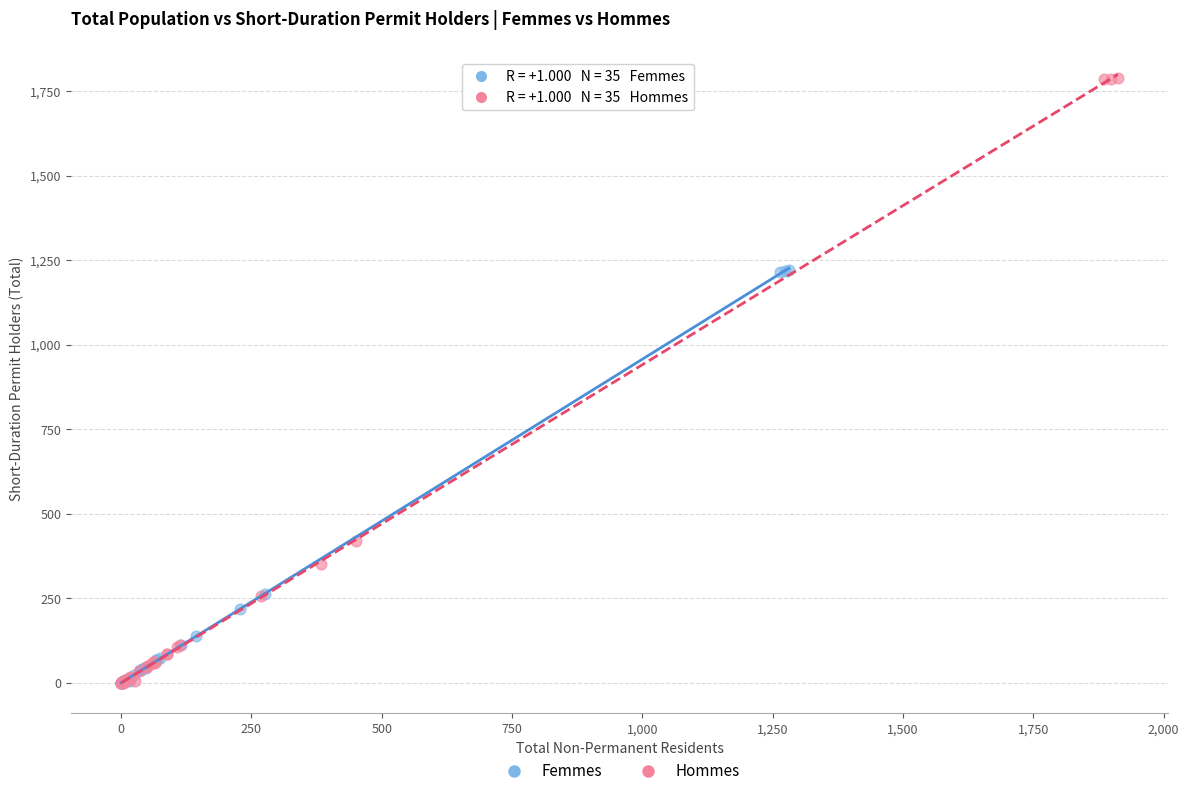

Which series has the largest Y range (max minus min)?

Hommes